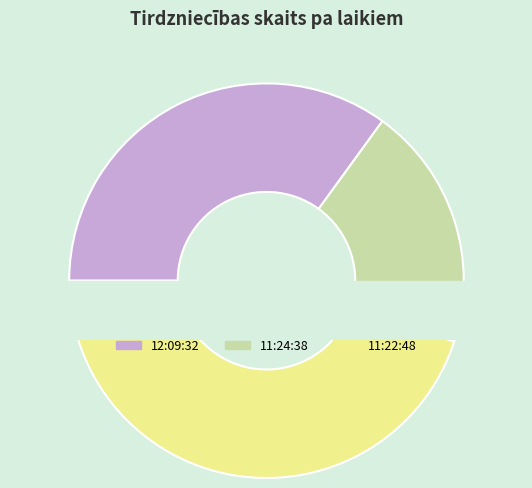

How many segments does this pie chart have?

3